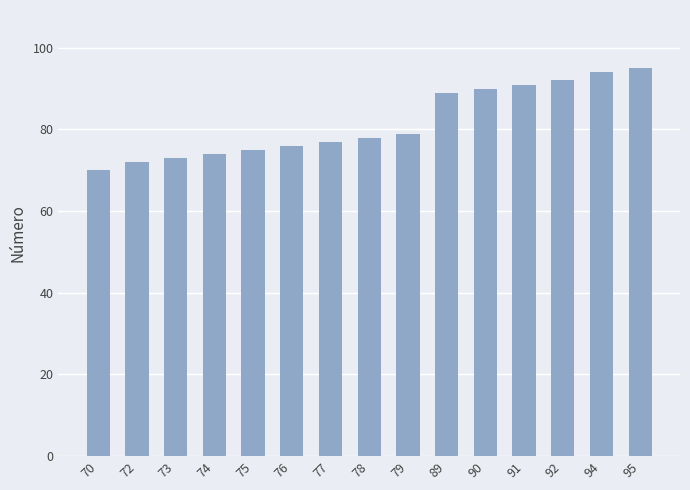

Count the number of categories in the chart.

15